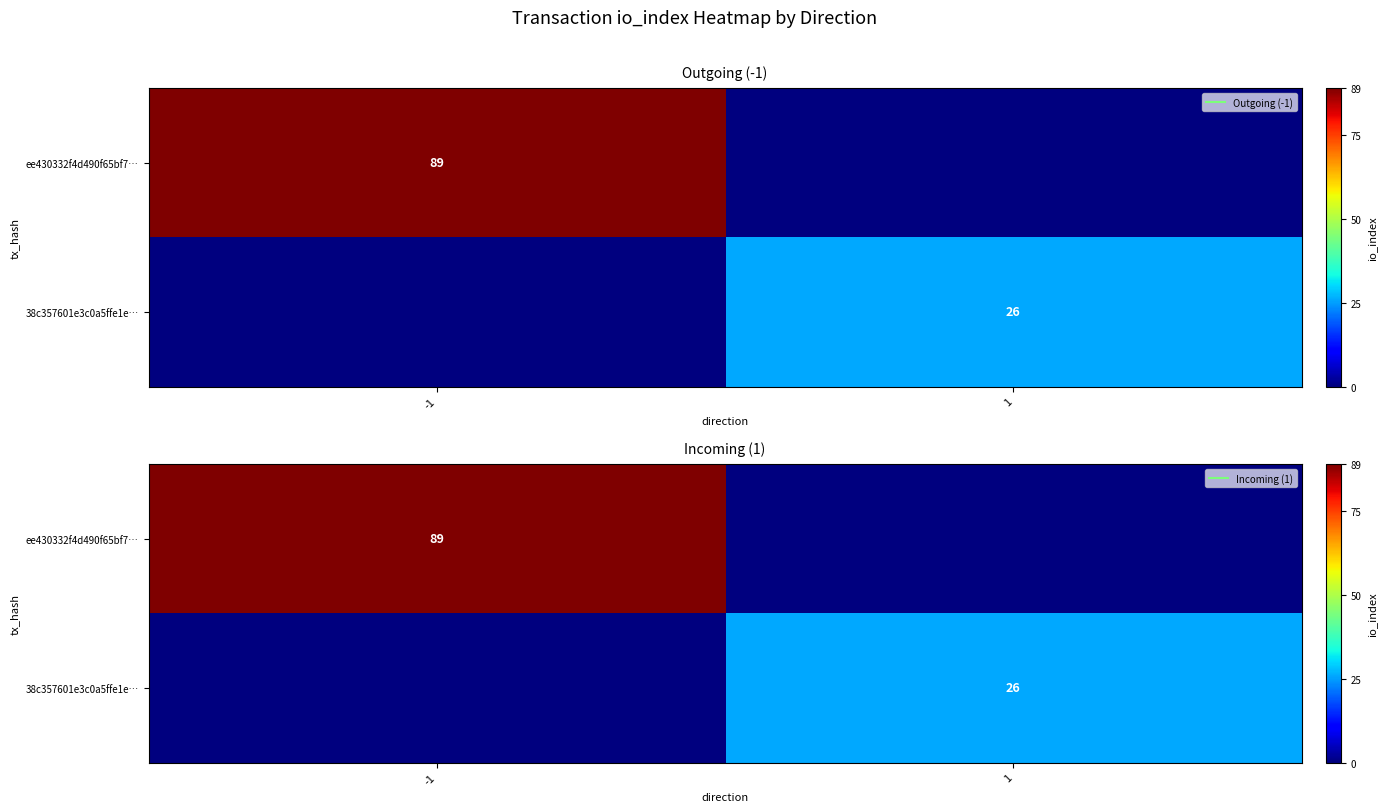

What is the sum of the ee430332f4d490f65bf7… values at 1 and -1?

89